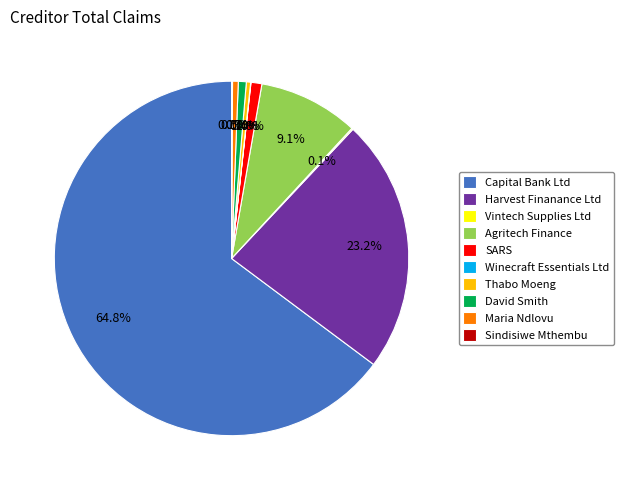

Combined, what portion of the pie is Maria Ndlovu and Thabo Moeng?

0.9%